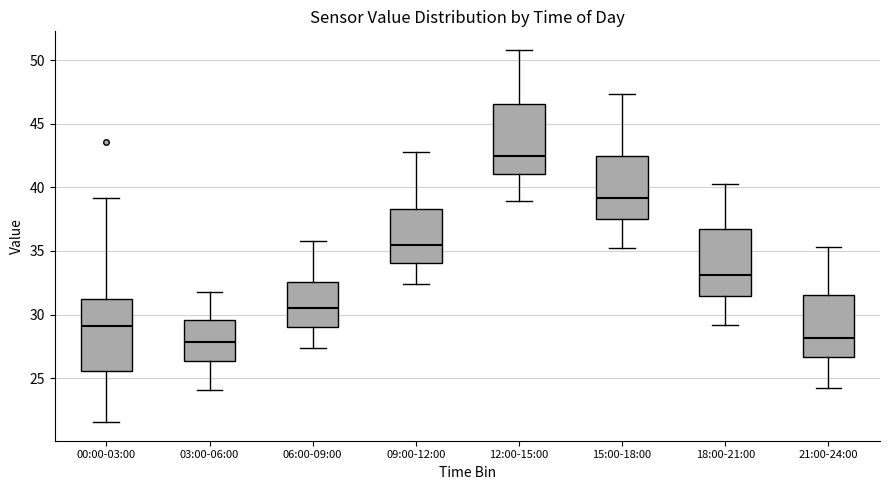

Reading left to right, read every box against the y-axis: the position of its median line, the range the box covers, and the ends of its whiskers. The values are not printed on the chart, so give them approximately, as read against the axis.

00:00-03:00: median 29.0, box 25.5 to 31.0, whiskers 21.5 to 39.0
03:00-06:00: median 28.0, box 26.5 to 29.5, whiskers 24.0 to 32.0
06:00-09:00: median 30.5, box 29.0 to 32.5, whiskers 27.5 to 36.0
09:00-12:00: median 35.5, box 34.0 to 38.5, whiskers 32.5 to 43.0
12:00-15:00: median 42.5, box 41.0 to 46.5, whiskers 39.0 to 51.0
15:00-18:00: median 39.0, box 37.5 to 42.5, whiskers 35.0 to 47.5
18:00-21:00: median 33.0, box 31.5 to 36.5, whiskers 29.0 to 40.5
21:00-24:00: median 28.0, box 26.5 to 31.5, whiskers 24.0 to 35.5